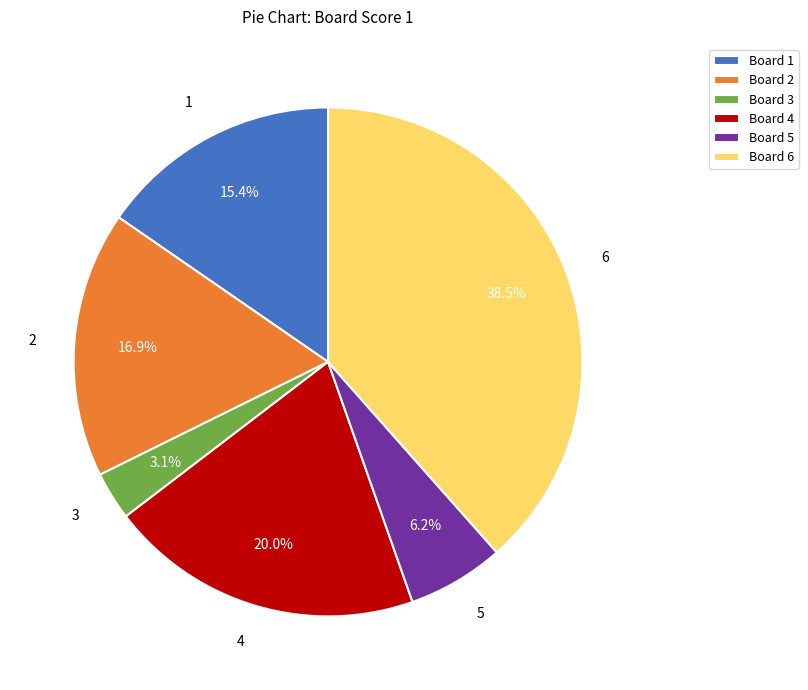

Is there a majority slice in this chart?

No